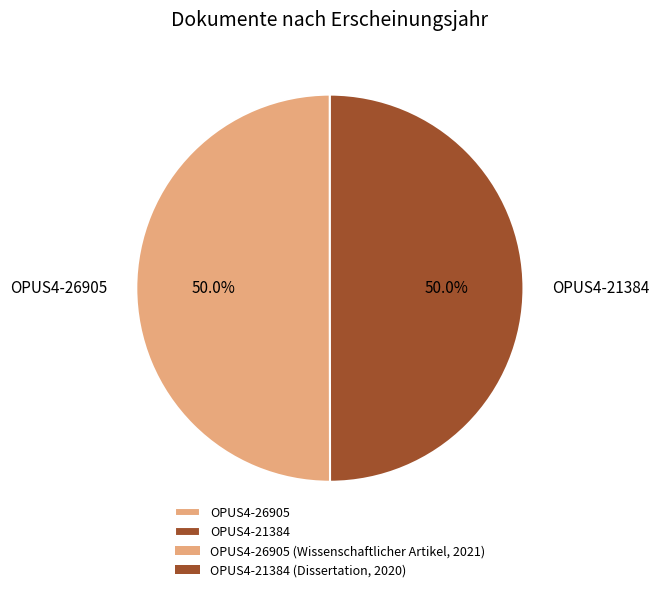

Is the sum of OPUS4-26905 and OPUS4-21384 greater than half?

Yes